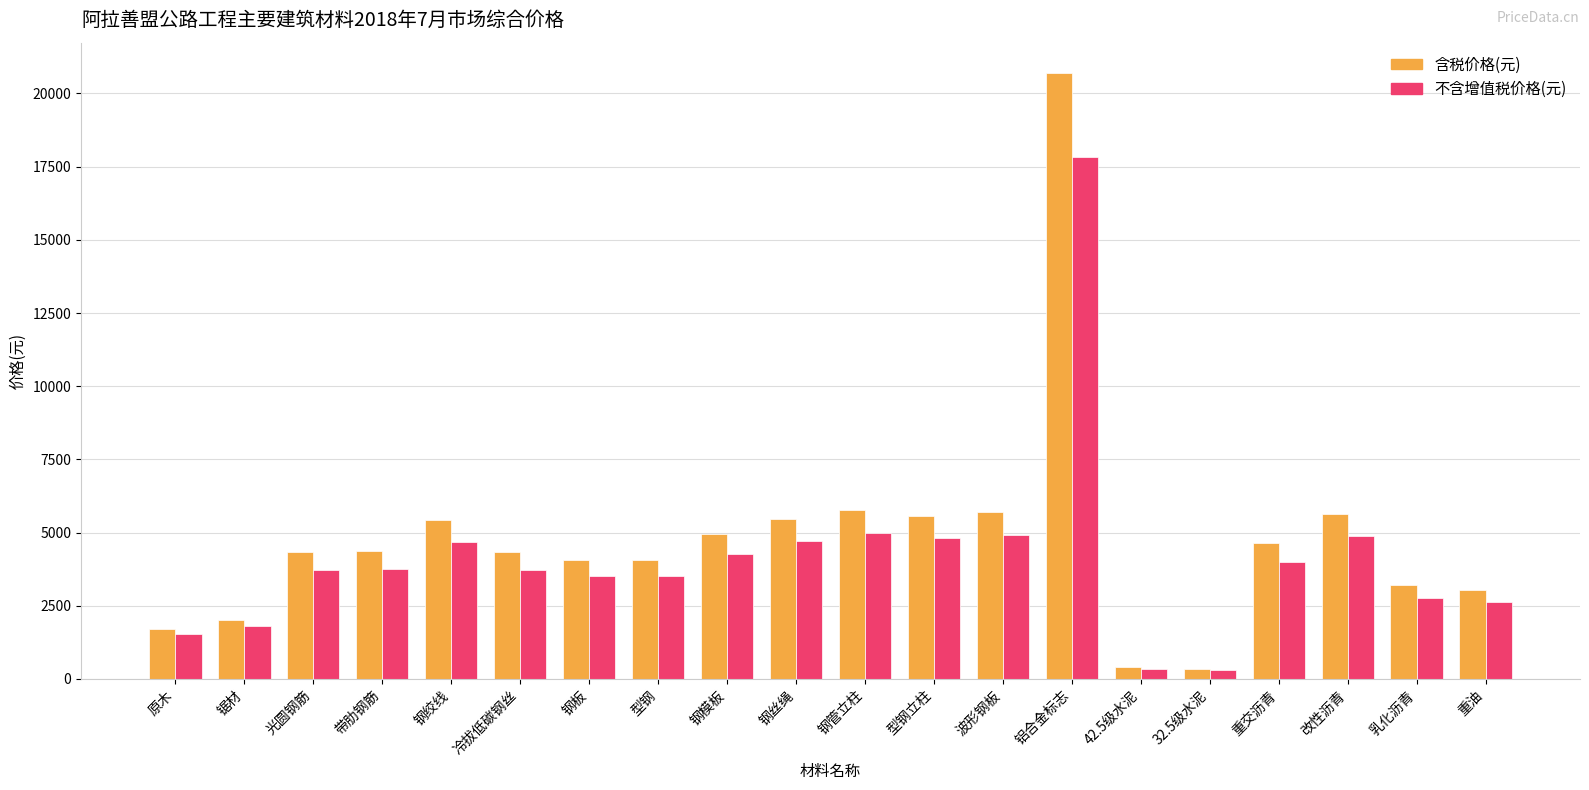

What is the sum of all 不含增值税价格(元) values?

82738